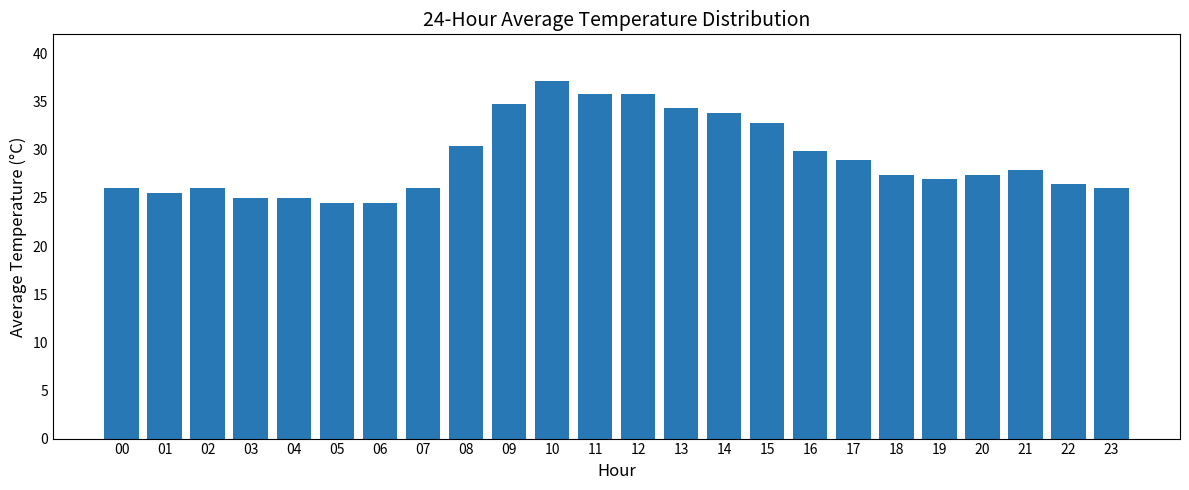

Reading left to right, what are all the values shown in this chart?

00=26.0	01=25.5	02=26.0	03=25.0	04=25.0	05=24.5	06=24.5	07=26.0	08=30.4	09=34.8	10=37.2	11=35.8	12=35.8	13=34.3	14=33.8	15=32.8	16=29.9	17=28.9	18=27.4	19=27.0	20=27.4	21=27.9	22=26.5	23=26.0